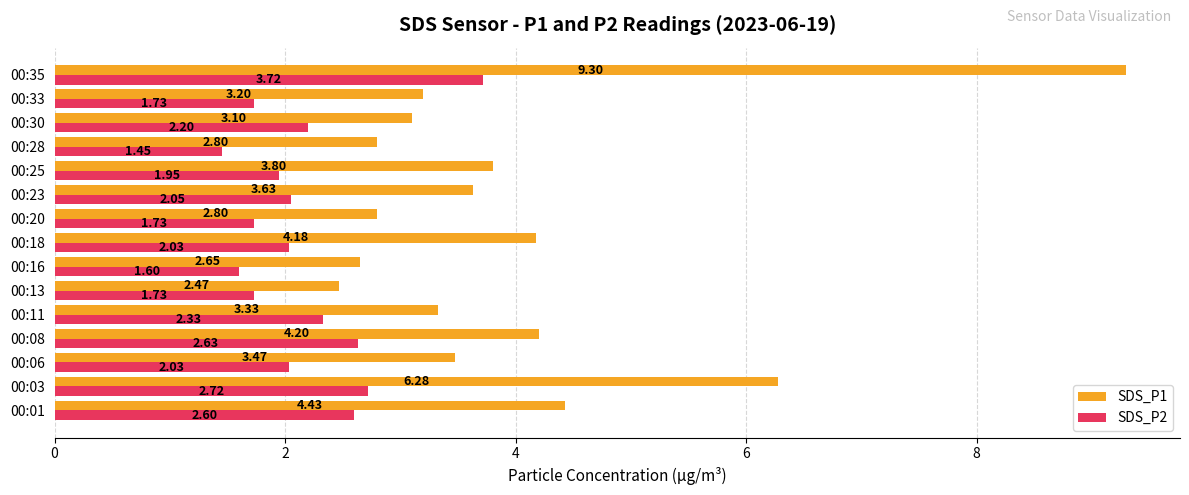

Which series changed the most between 00:03 and 00:25?

SDS_P1